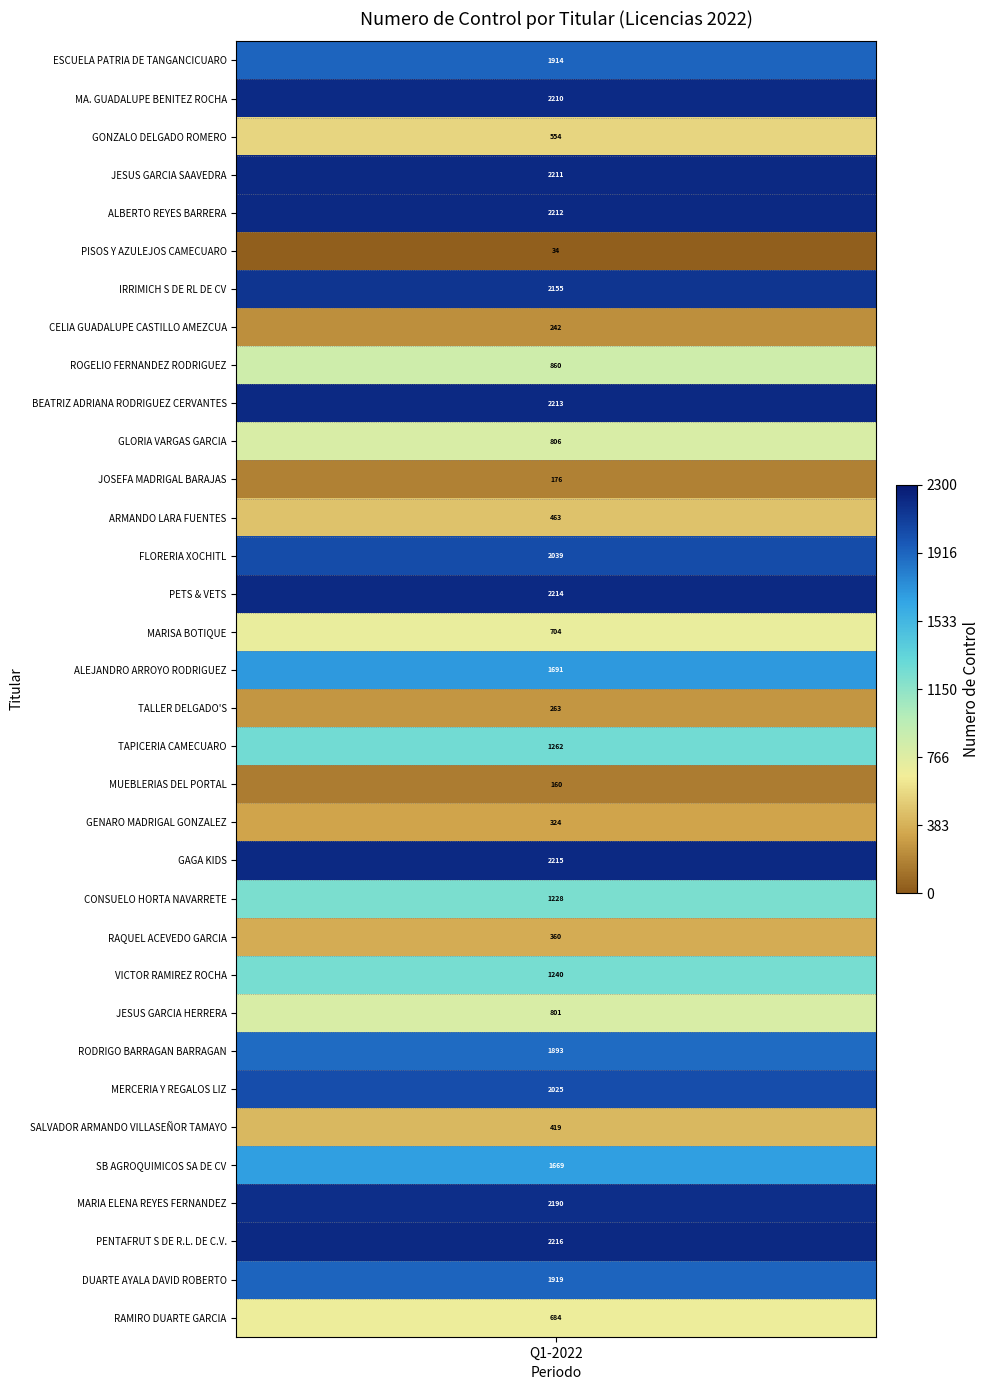

What is the difference between the second highest and second lowest values?

2055